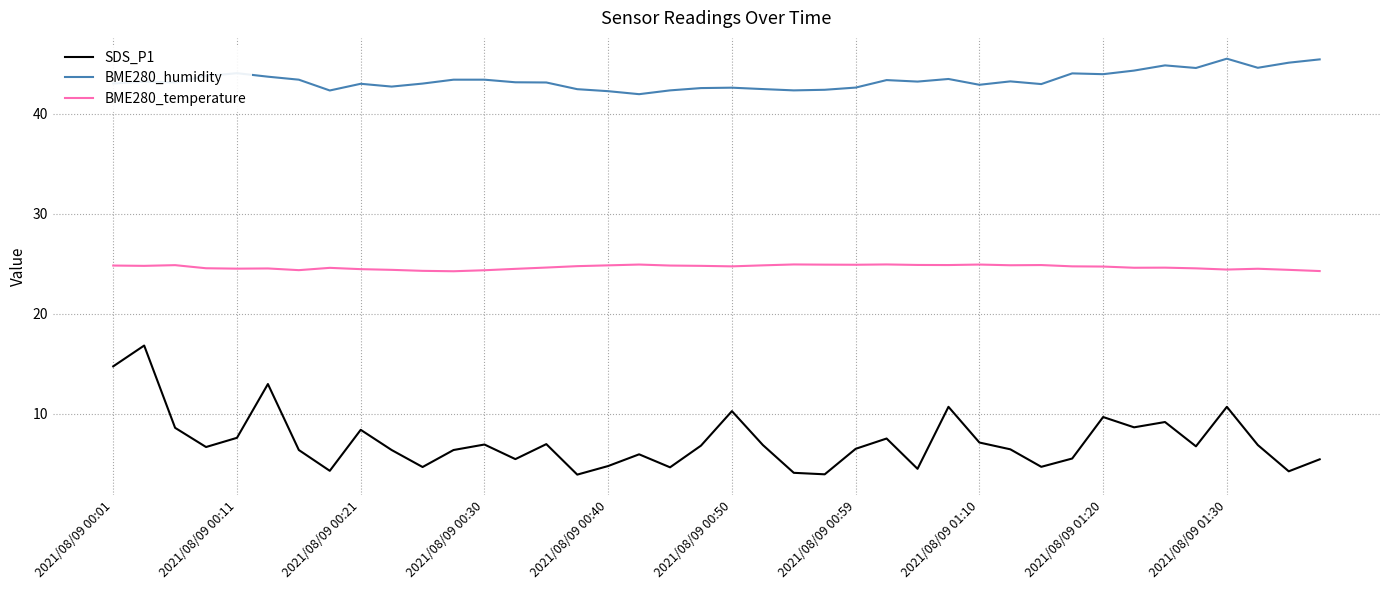

List the series in order of their peak value, highest first.

BME280_humidity, BME280_temperature, SDS_P1